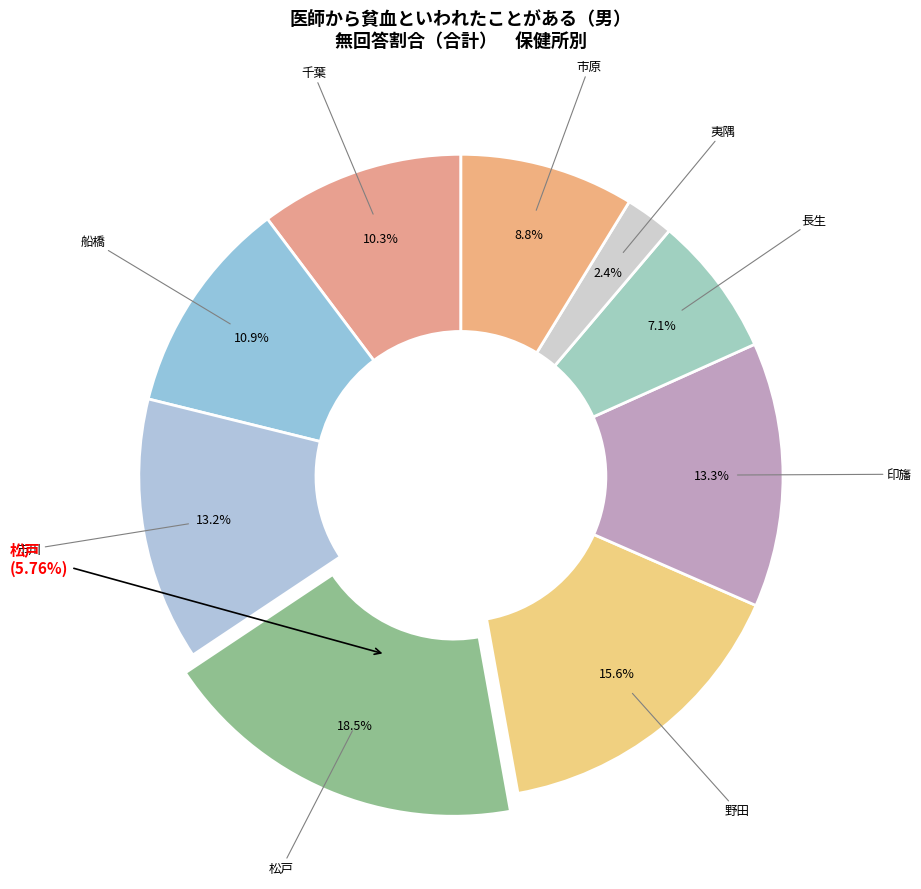

The 市原 slice represents 2% of the pie. True or false?

False